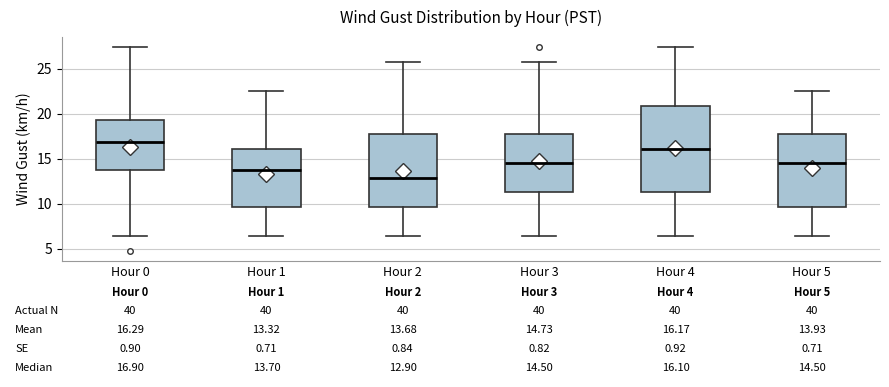

Which box's median line is the highest?

Hour 0